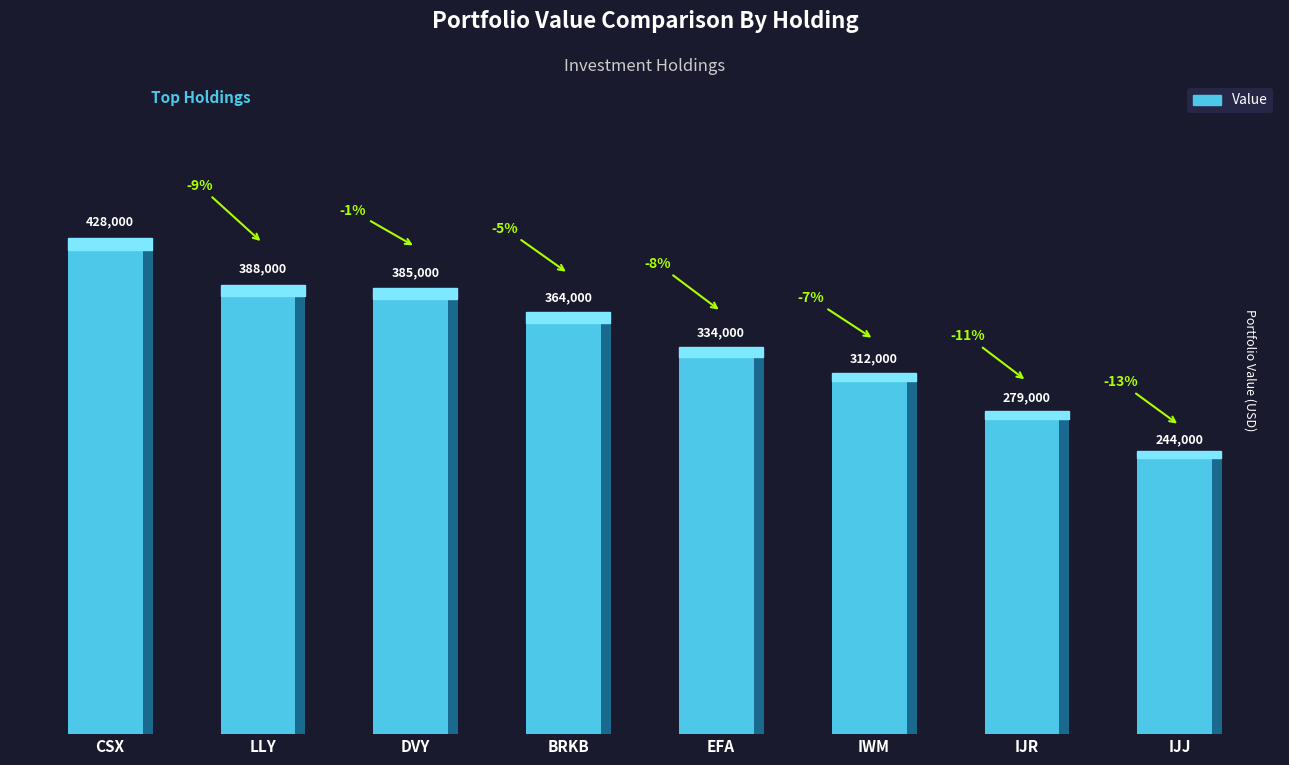

How many bars are there in total?

8